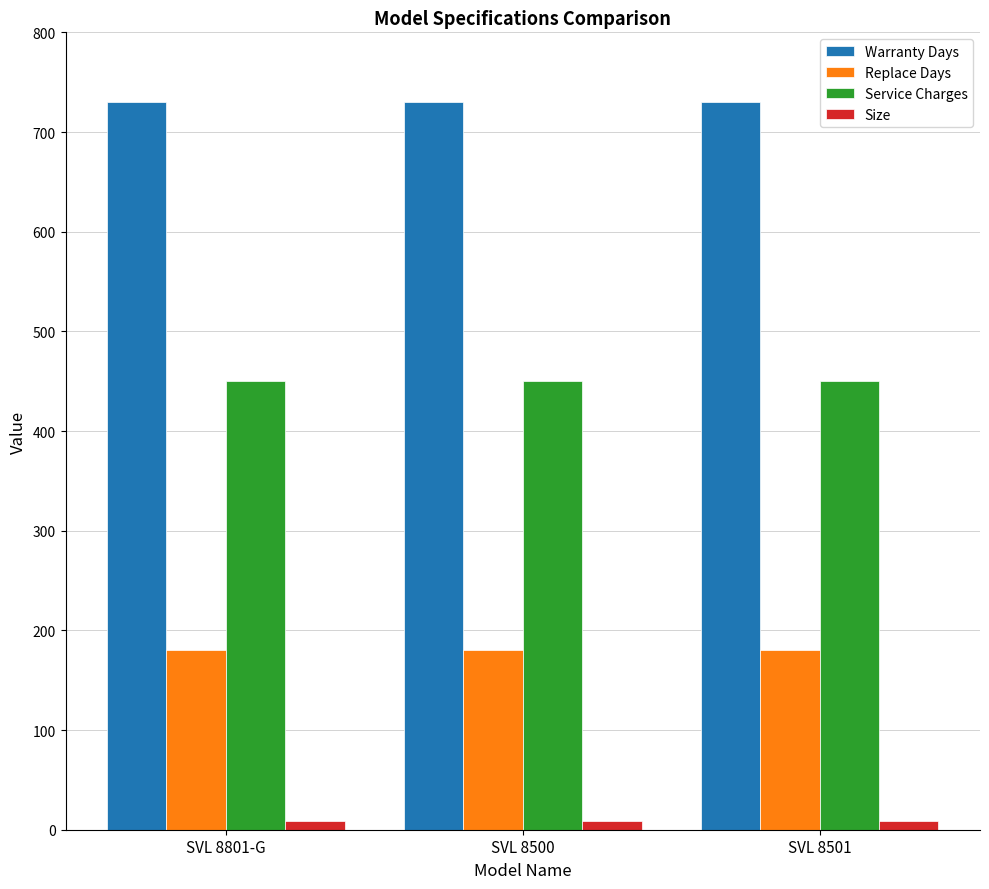

What is the approximate value of Warranty Days at SVL 8501?

730.0